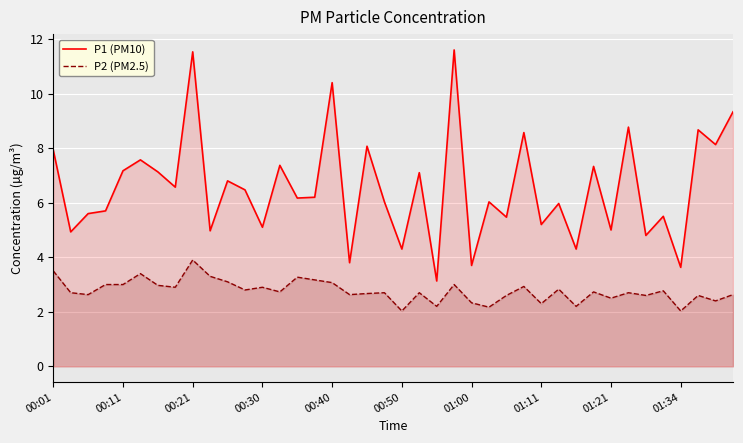

Count the number of data series in this chart.

2